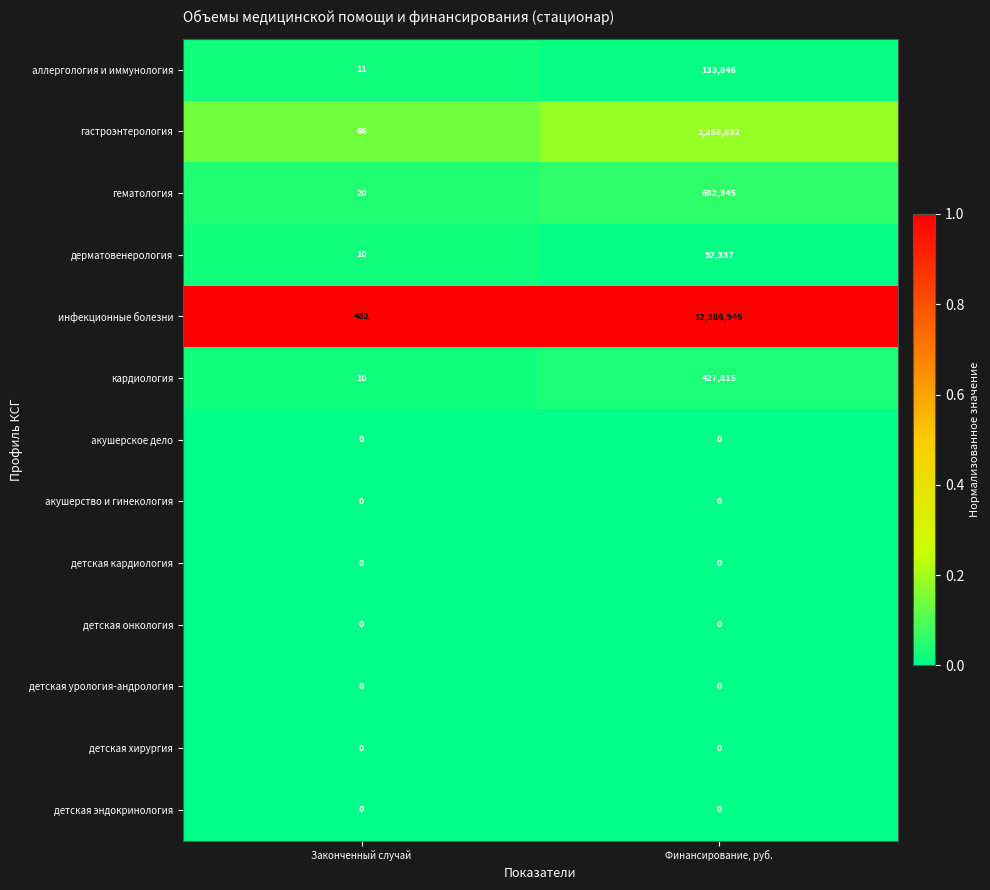

Which series changed the most between Законченный случай and Финансирование, руб.?

инфекционные болезни